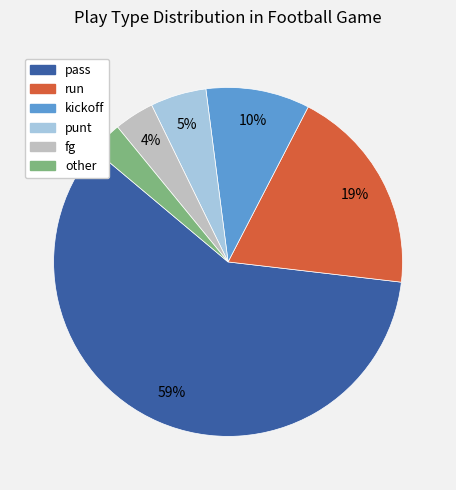

To the nearest percent, what is the combined percentage of run and kickoff?

29%